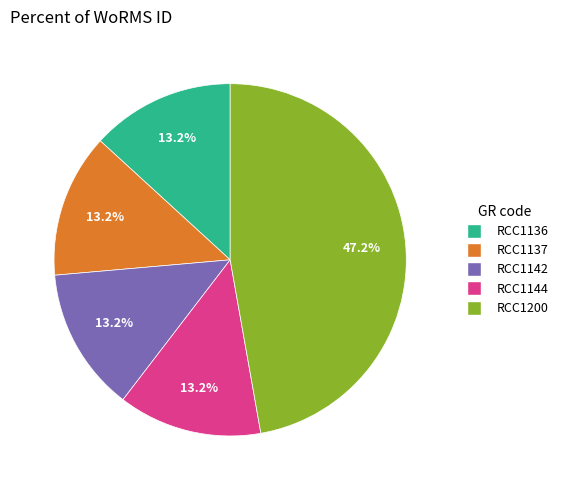

What is the largest slice in the pie chart?

RCC1200